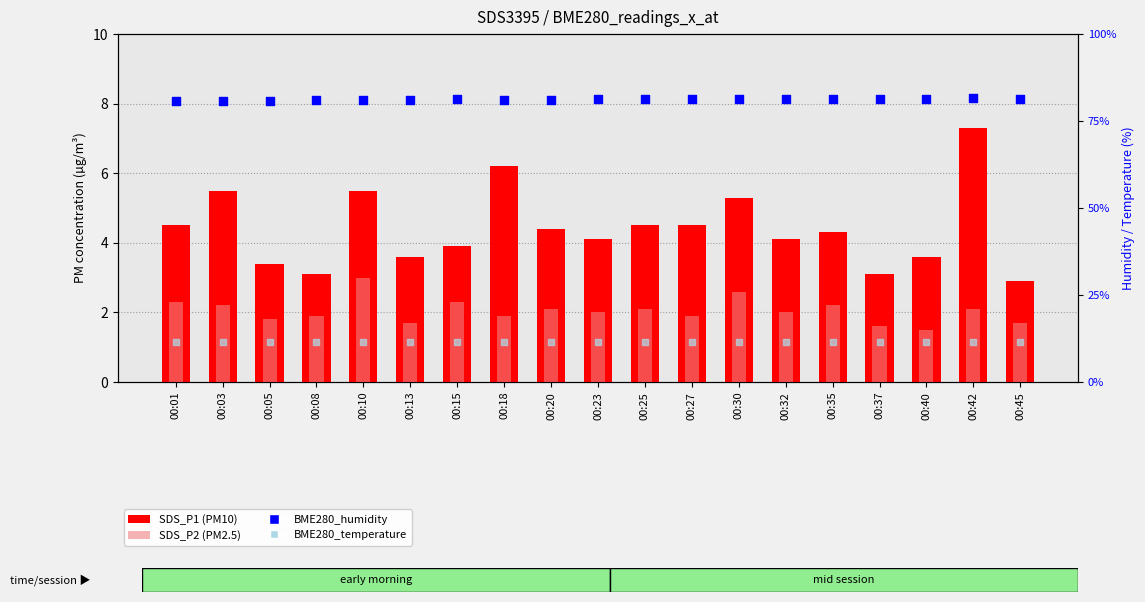

What is the total value across all series at 00:08?

97.6